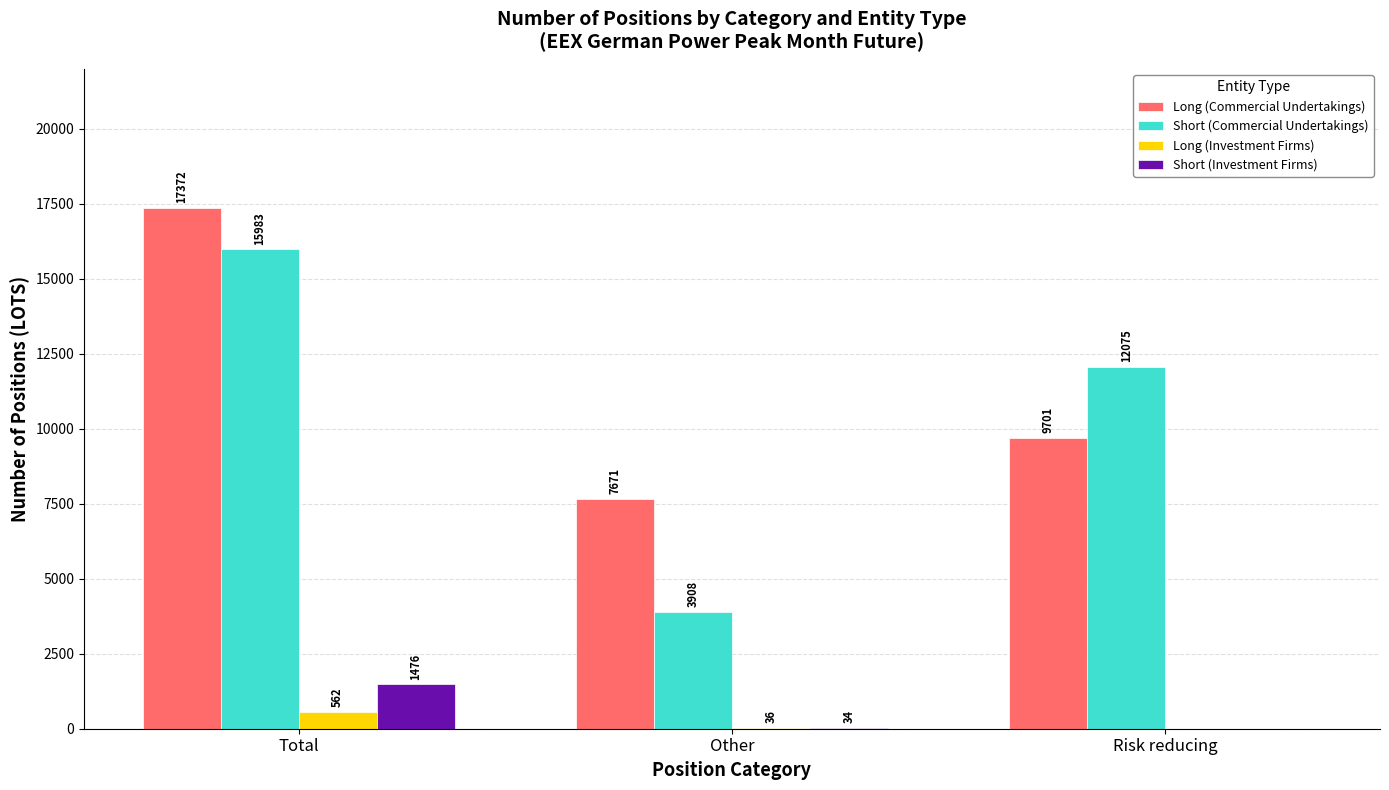

What is the maximum value shown in the chart?

17372